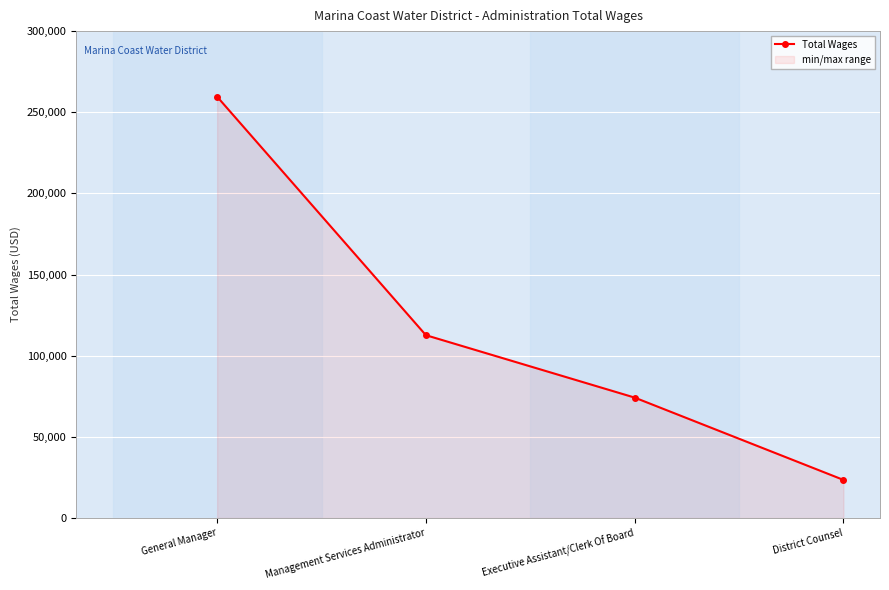

Reading left to right, transcribe all the data shown in this chart.

259581	112645	74193	23475